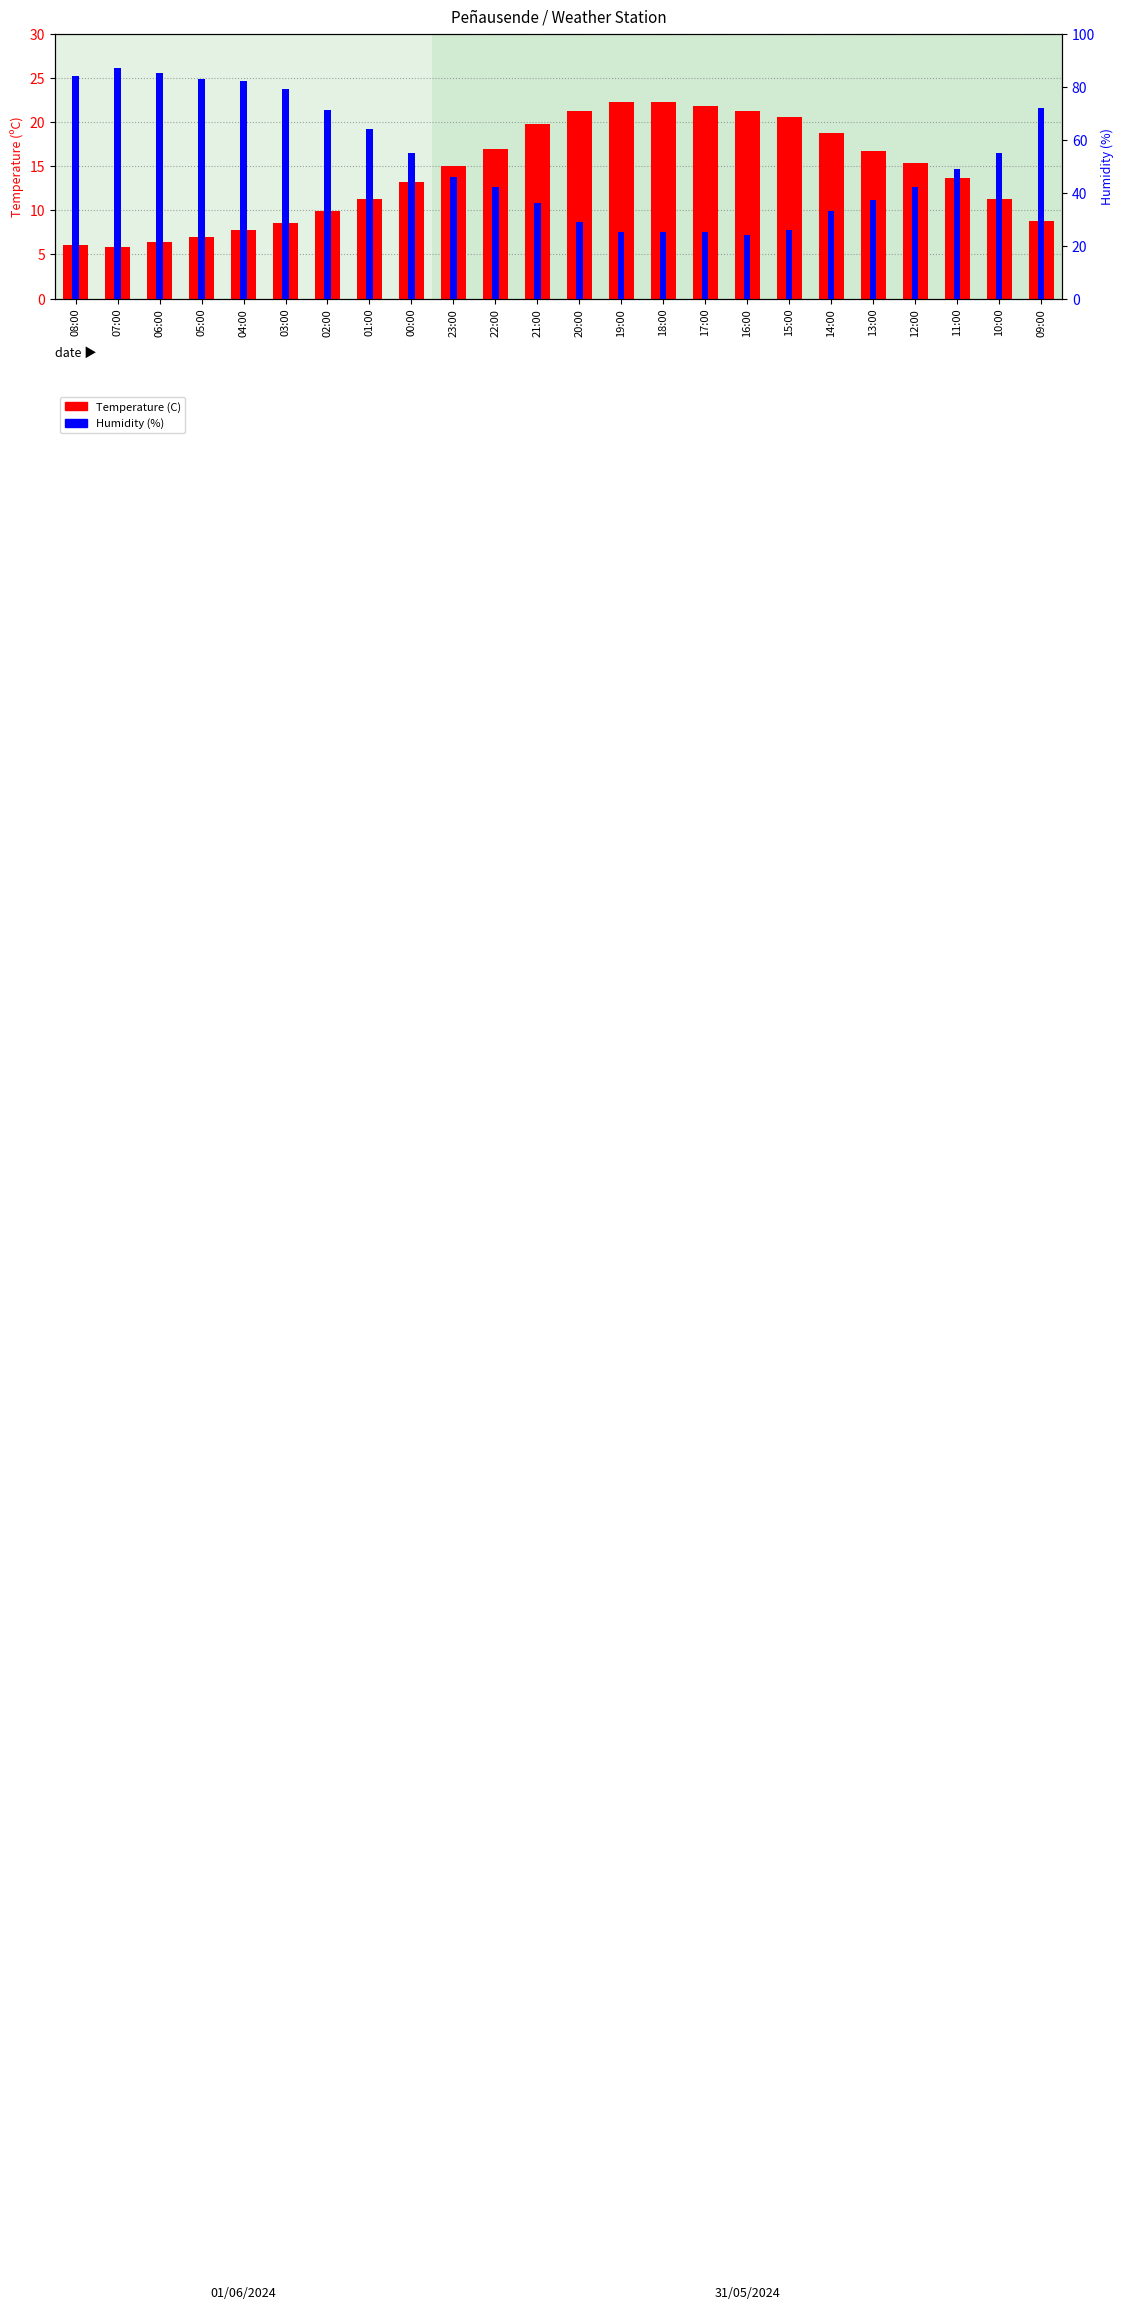

What is the sum of all Temperature (C) values?

341.3